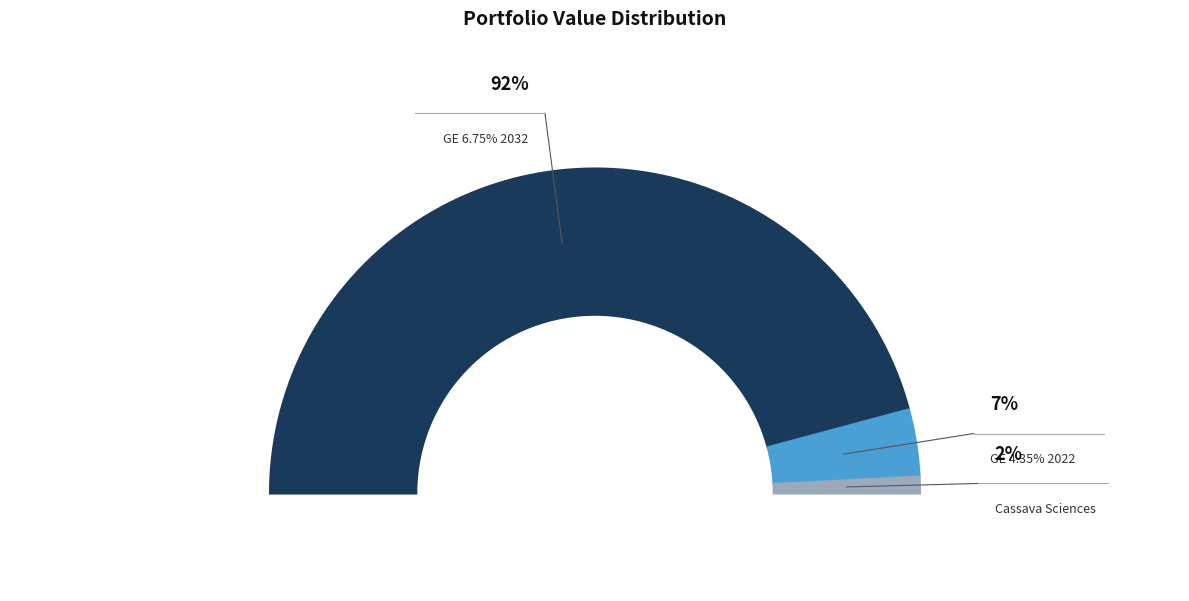

Rank the categories by value from lowest to highest.

CASSAVA SCIENCES INC, GENERAL ELECTRIC 4.35Perc.22 DUE 06/15/, GENERAL ELECTRIC 6.75Perc.32 DUE 03/15/